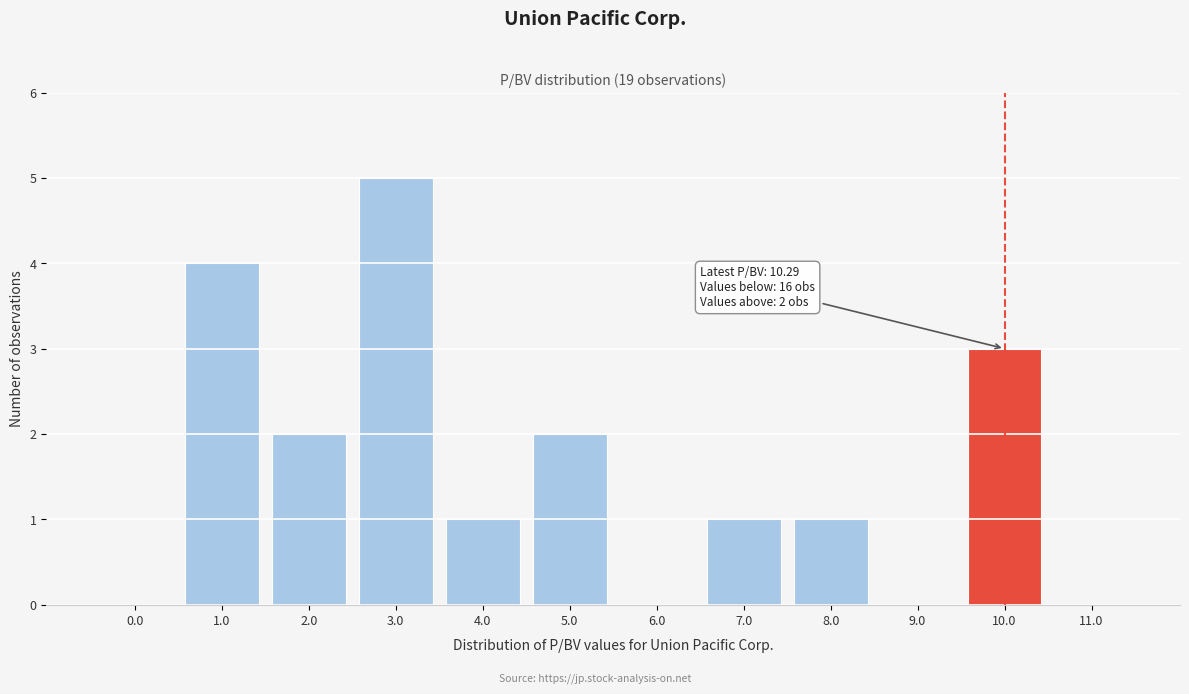

Reading left to right, what are all the values shown in this chart?

0.0=0	1.0=4	2.0=2	3.0=5	4.0=1	5.0=2	6.0=0	7.0=1	8.0=1	9.0=0	10.0=3	11.0=0